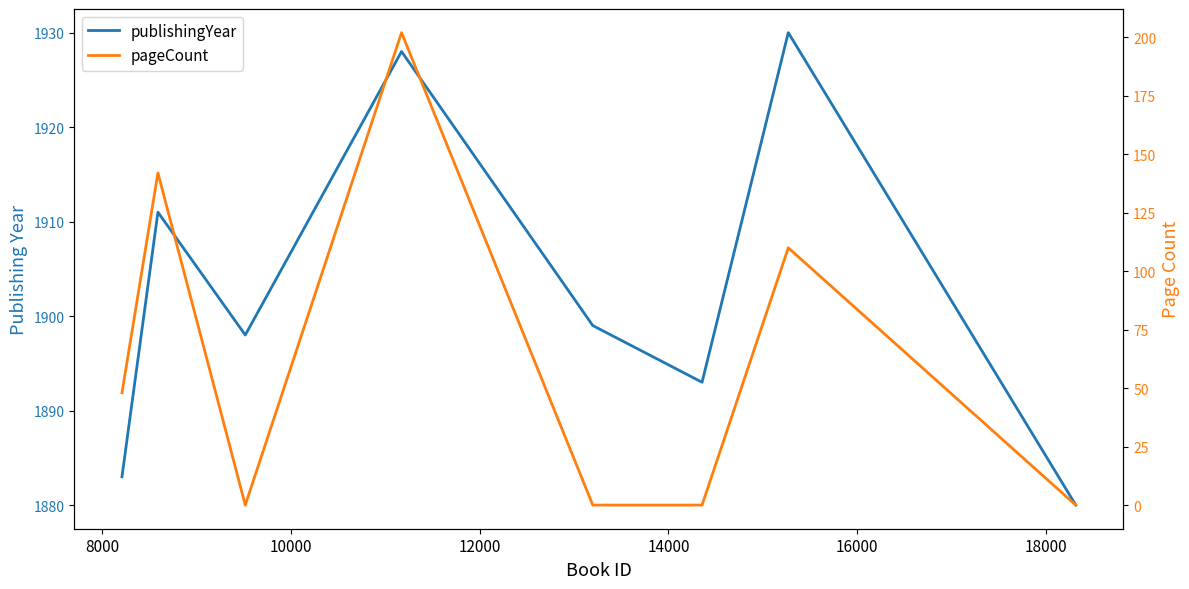

Is it true that publishingYear equals 3216 at 20000?

False